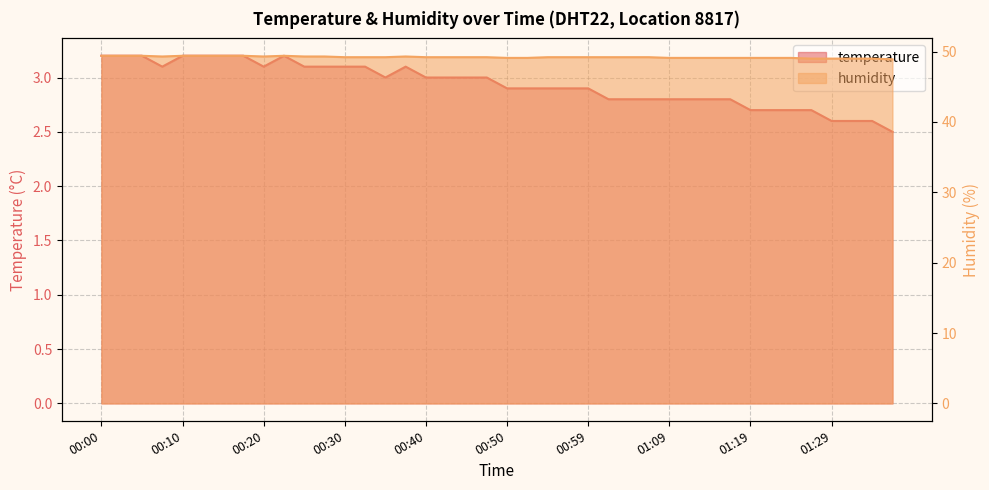

Rank the series at 01:31 from lowest to highest value.

temperature, humidity